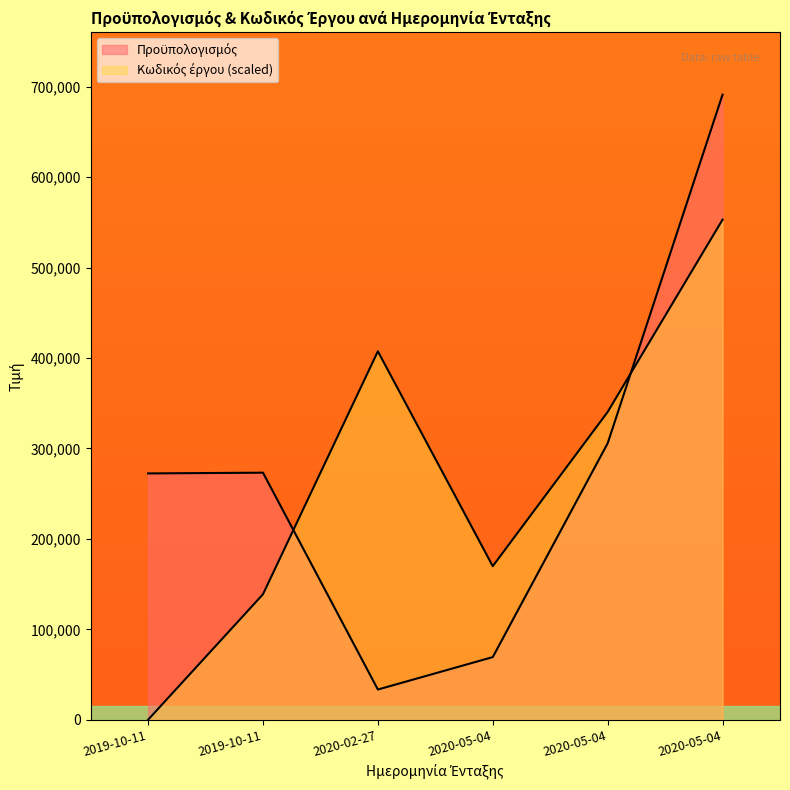

What is the highest value of the Κωδικός έργου series?

552978.7